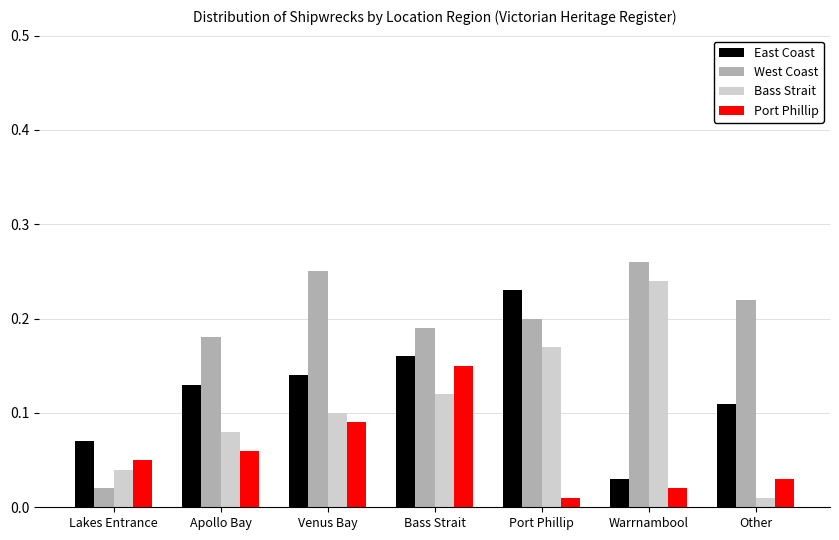

Between Lakes Entrance and Warrnambool, which series saw the biggest shift?

West Coast